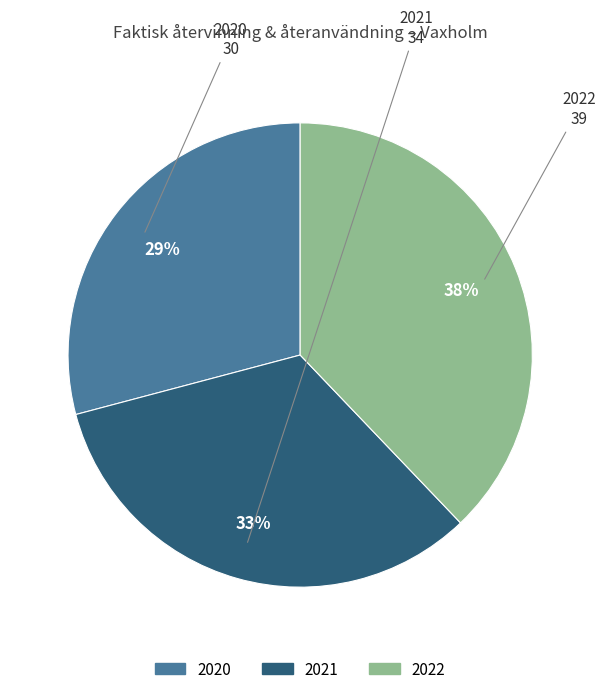

Combined, do 2022 and 2020 account for over 50%?

Yes